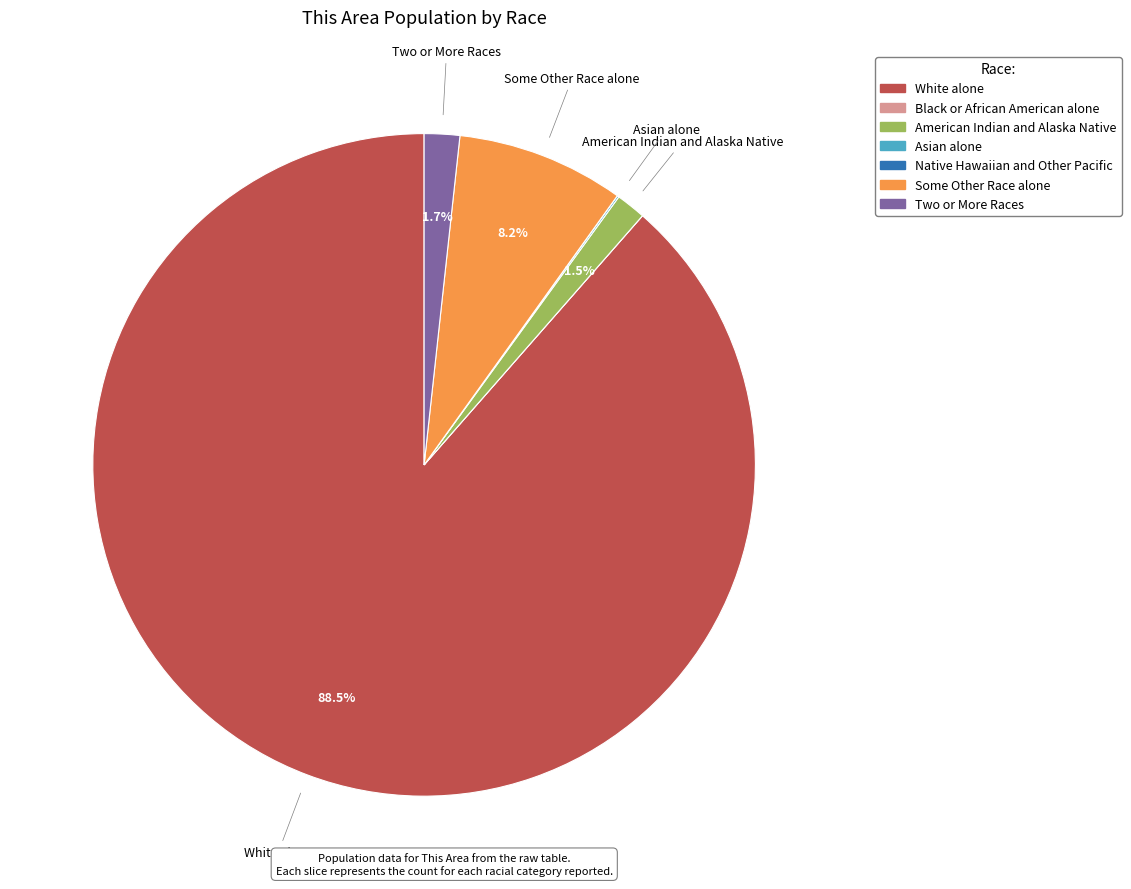

How much of the chart is everything except Some Other Race alone?

91.8%